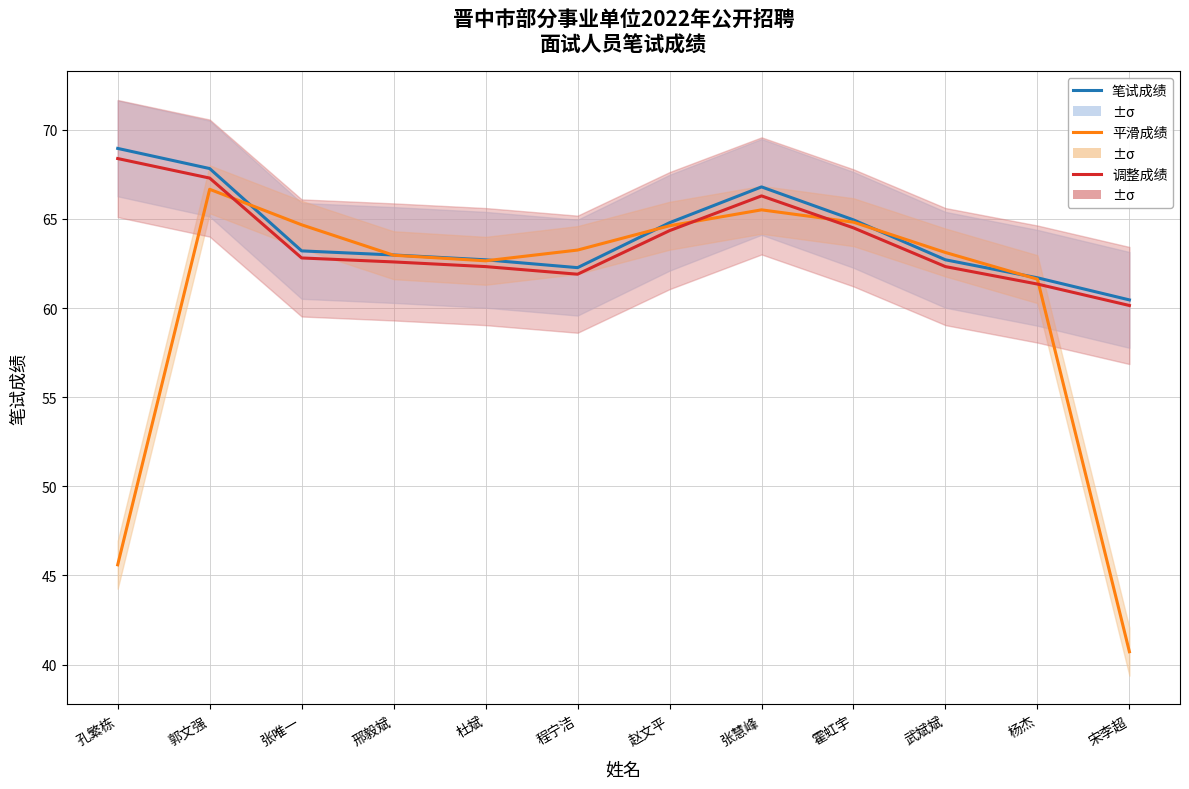

At which category does 笔试成绩 reach its first local peak?

张慧峰